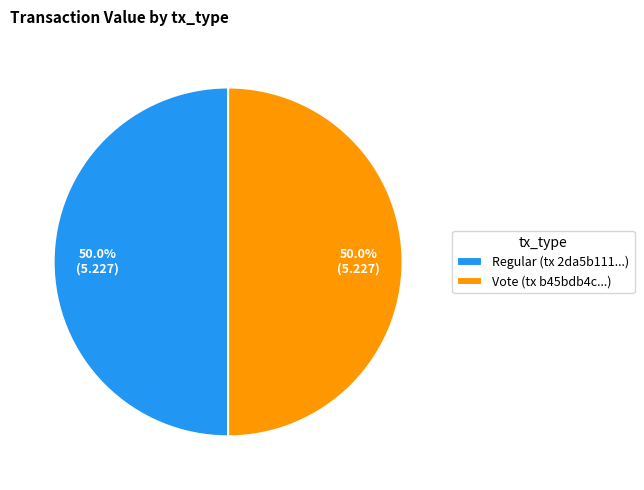

Is it true that Regular is 14% of the pie?

False